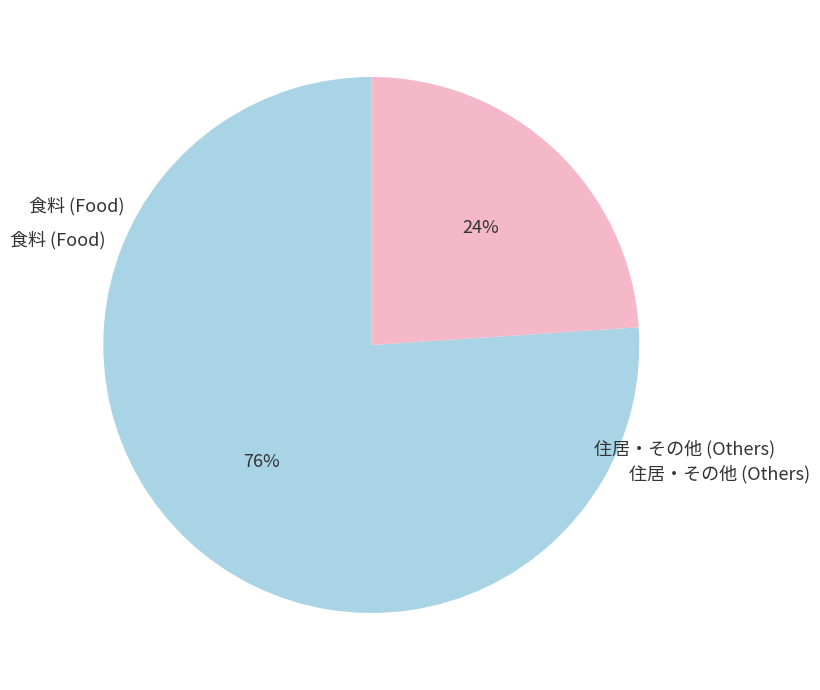

To the nearest percent, what is the difference between the largest and smallest slice percentages?

52%